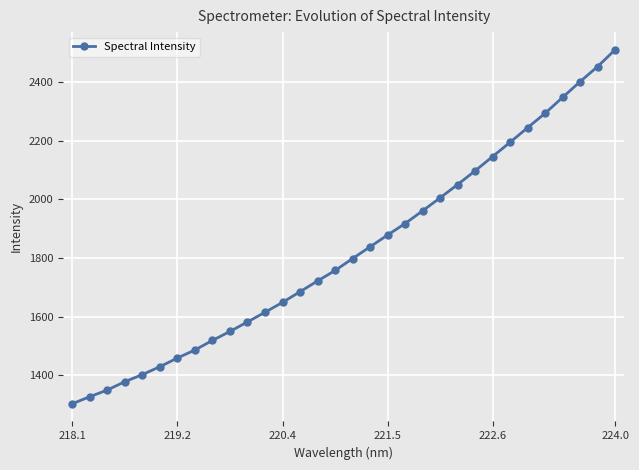

What is the greatest value displayed?

2510.1